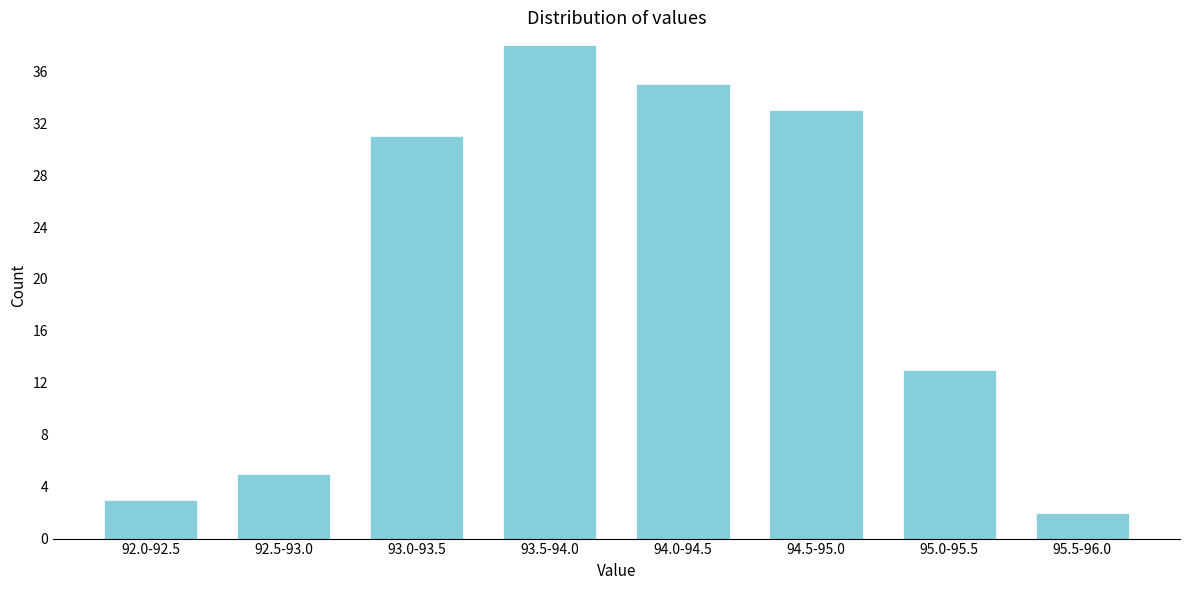

Reading left to right, what are all the values shown in this chart?

92.0-92.5=3	92.5-93.0=5	93.0-93.5=31	93.5-94.0=38	94.0-94.5=35	94.5-95.0=33	95.0-95.5=13	95.5-96.0=2